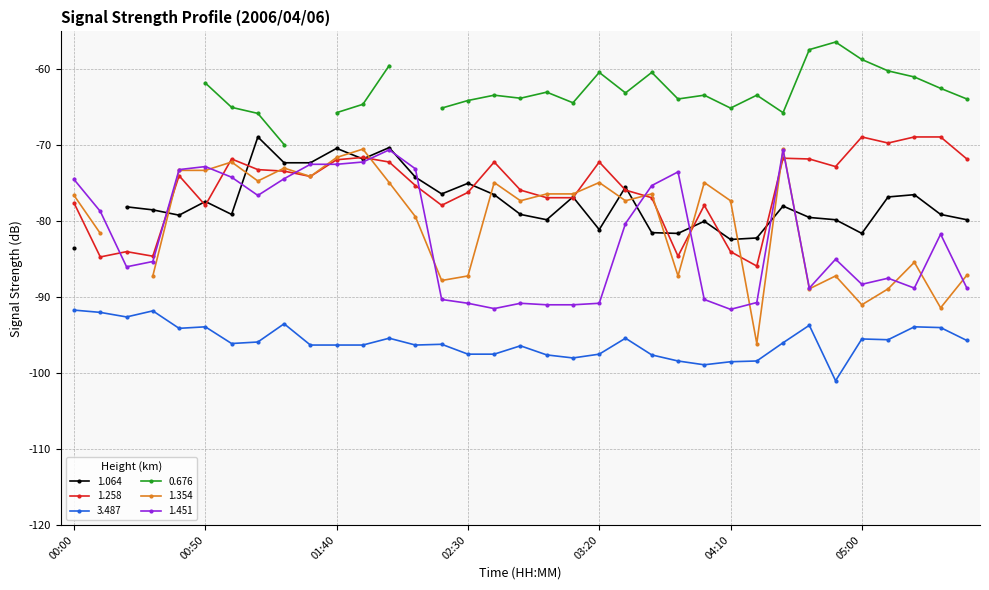

At which category is the sum across all series the highest?

02:00